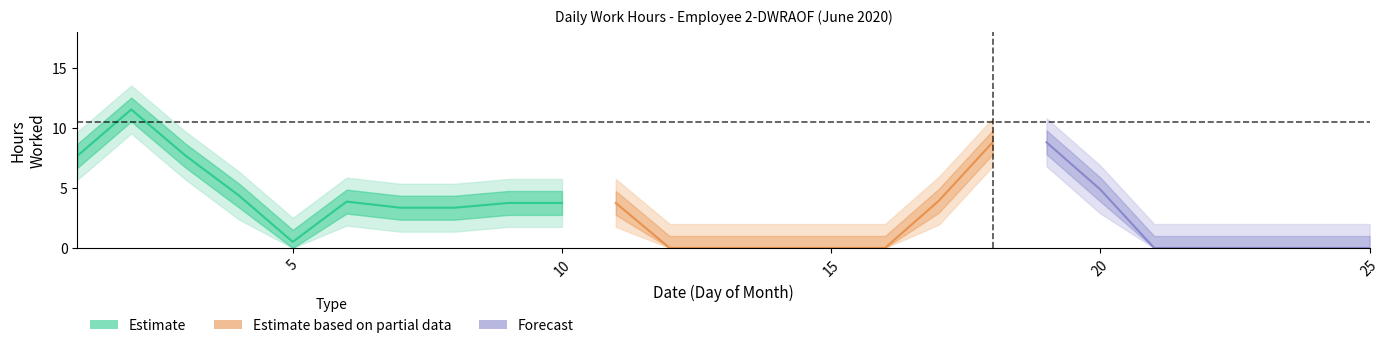

Does the chart have visible grid lines?

No